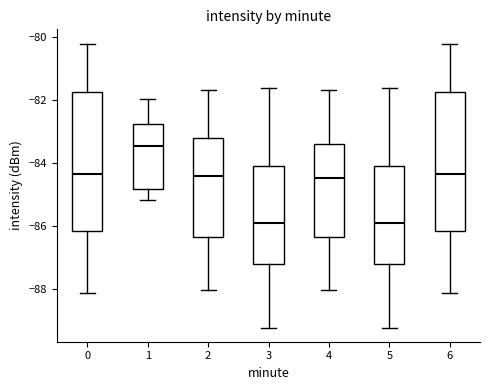

Where does the median line of the box at x = 4 sit on the y-axis? The values are not printed on the chart, so give them approximately, as read against the axis.

-84.4